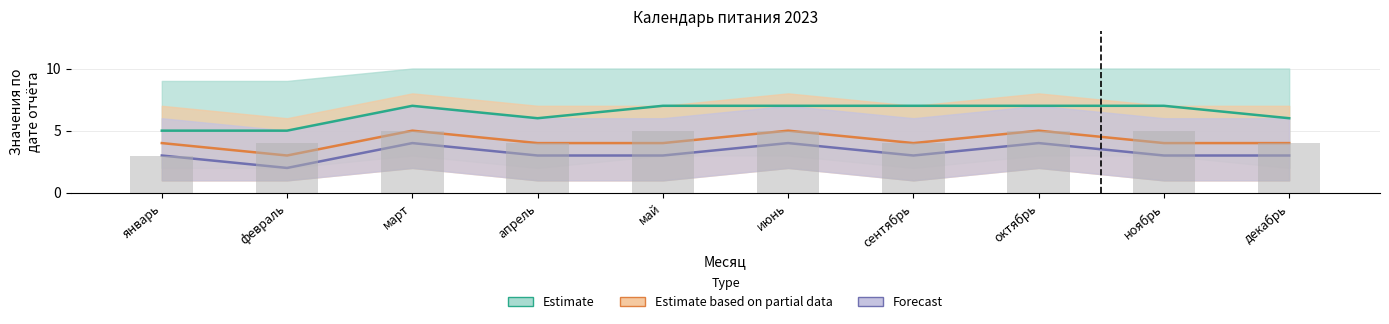

Reading left to right, list all the values displayed in this chart.

3	4	5	4	5	5	4	5	5	4